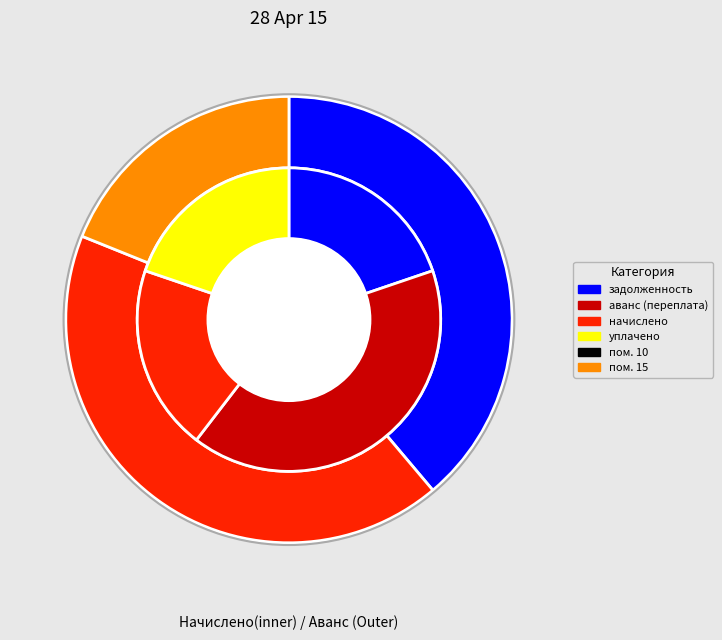

Is it true that 18 is 7% of the pie?

False